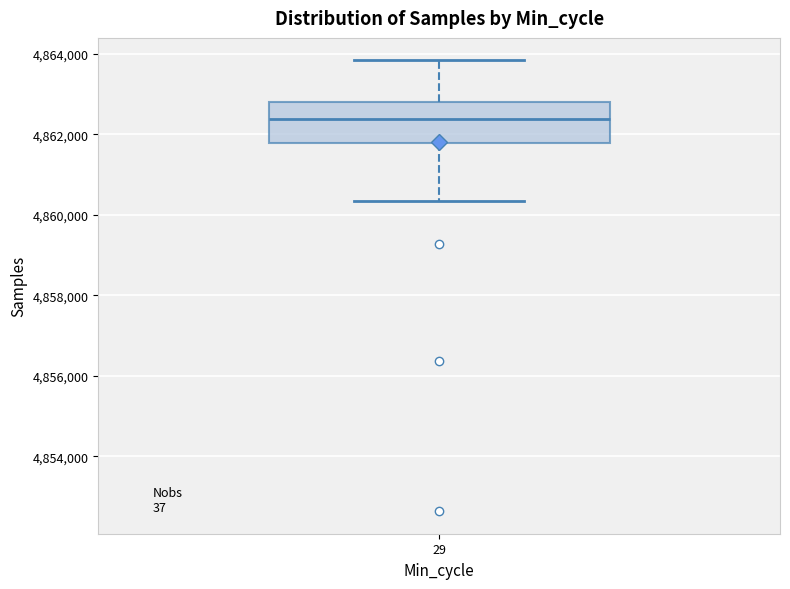

Where does the upper whisker of the box at x = 29 end on the y-axis? The values are not printed on the chart, so give them approximately, as read against the axis.

4863800